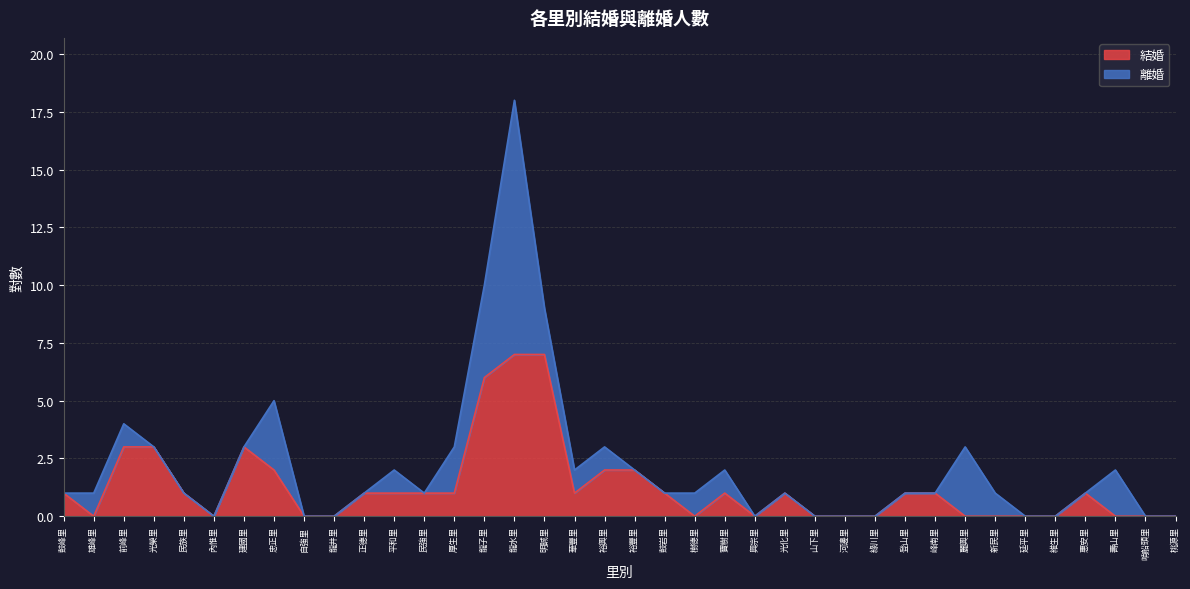

Which label corresponds to the largest value in the chart?

龍水里